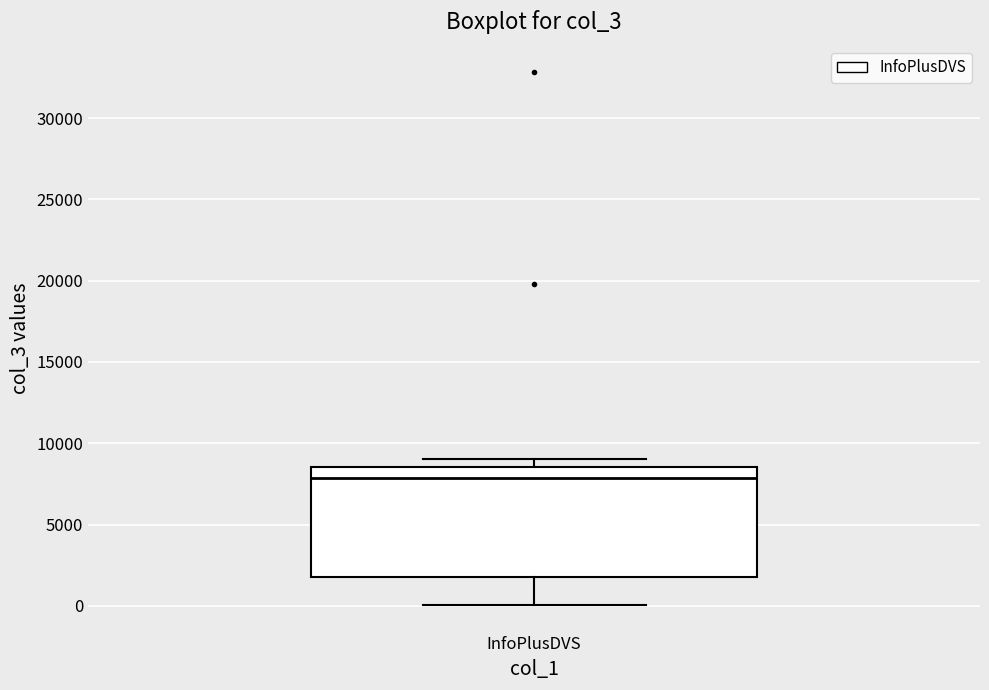

Where does the median line of the box for InfoPlusDVS sit on the y-axis? The values are not printed on the chart, so give them approximately, as read against the axis.

8000